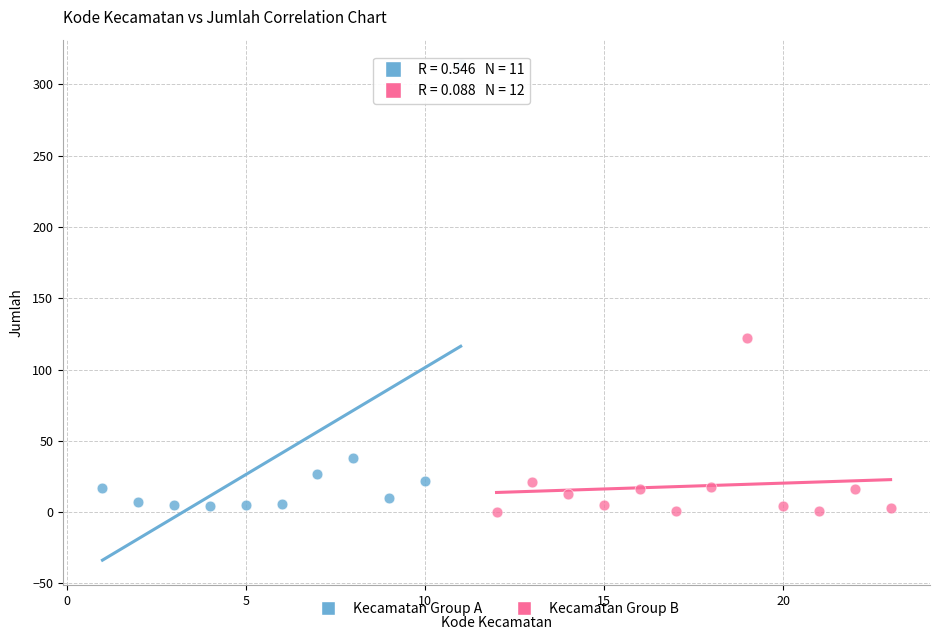

Which series has the widest spread of Y values?

Kecamatan Group A